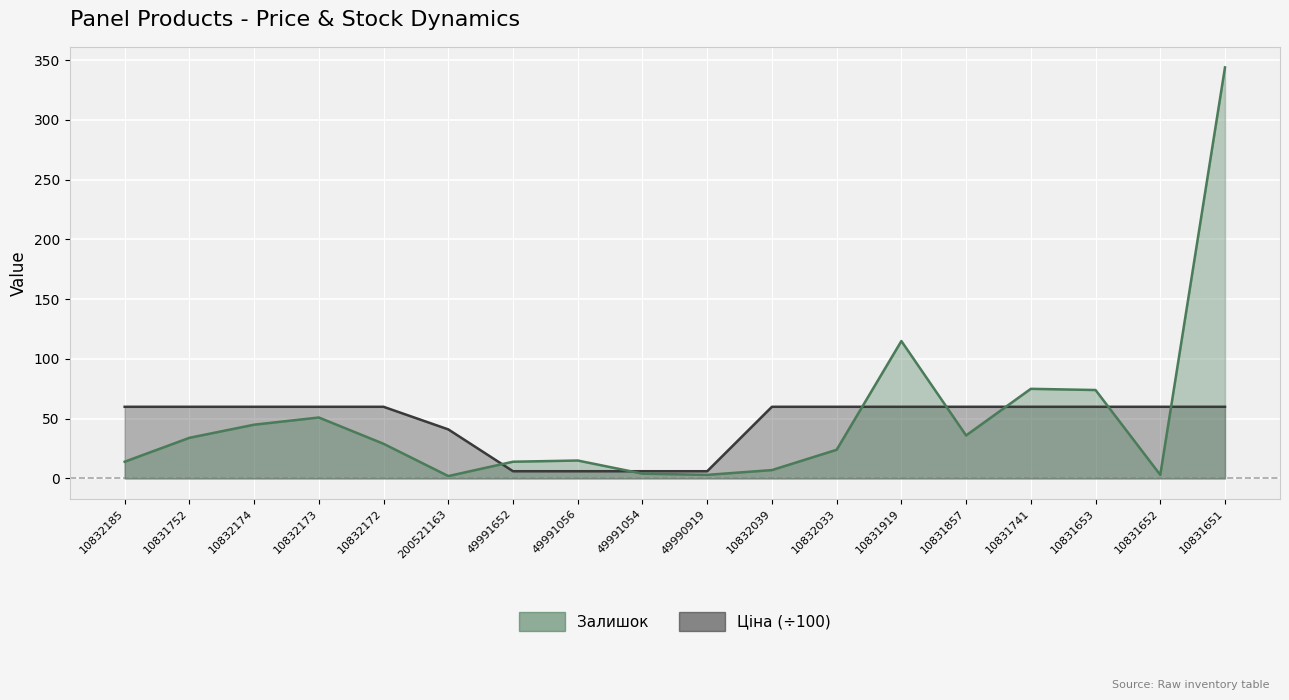

Which series has the largest range (max minus min)?

Залишок